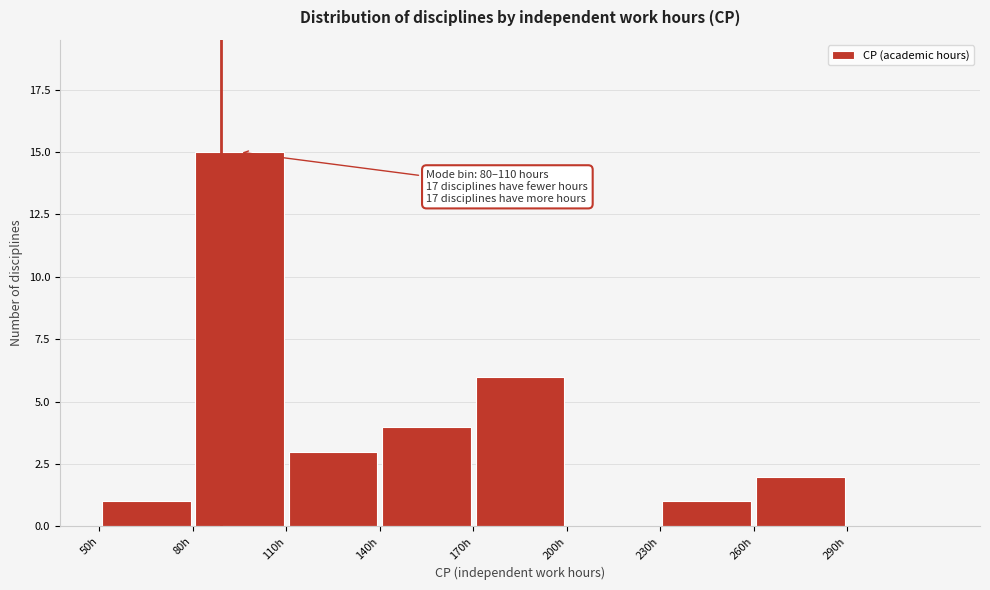

Which range on the x-axis has the tallest bar?

80 to 110